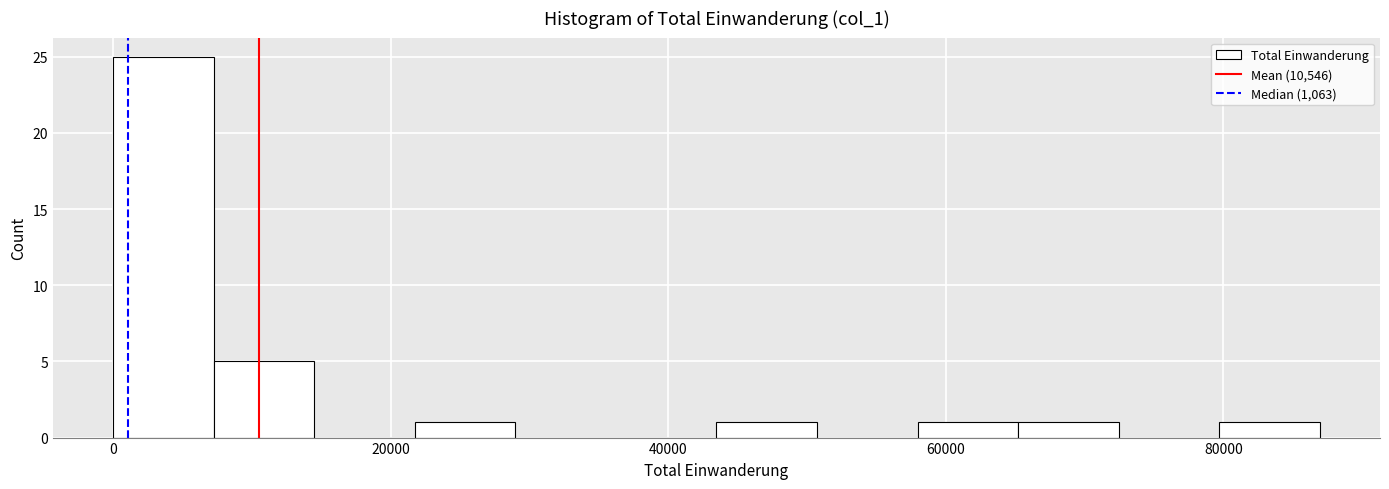

Around what value on the x-axis is the tallest bar? Give the approximate position of its centre, as read against the axis.

4000